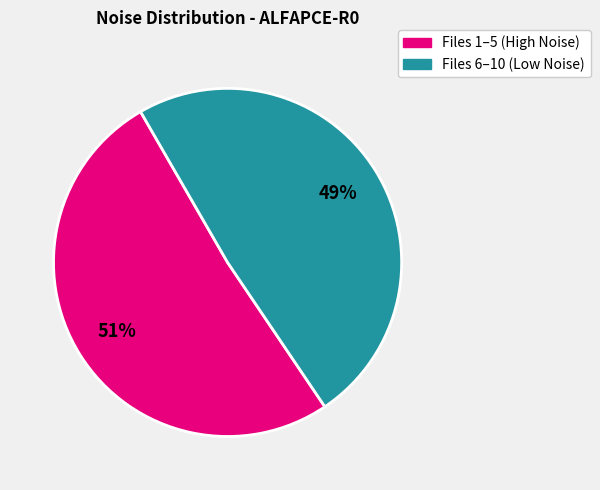

Is there any slice that represents more than half of the pie?

Yes